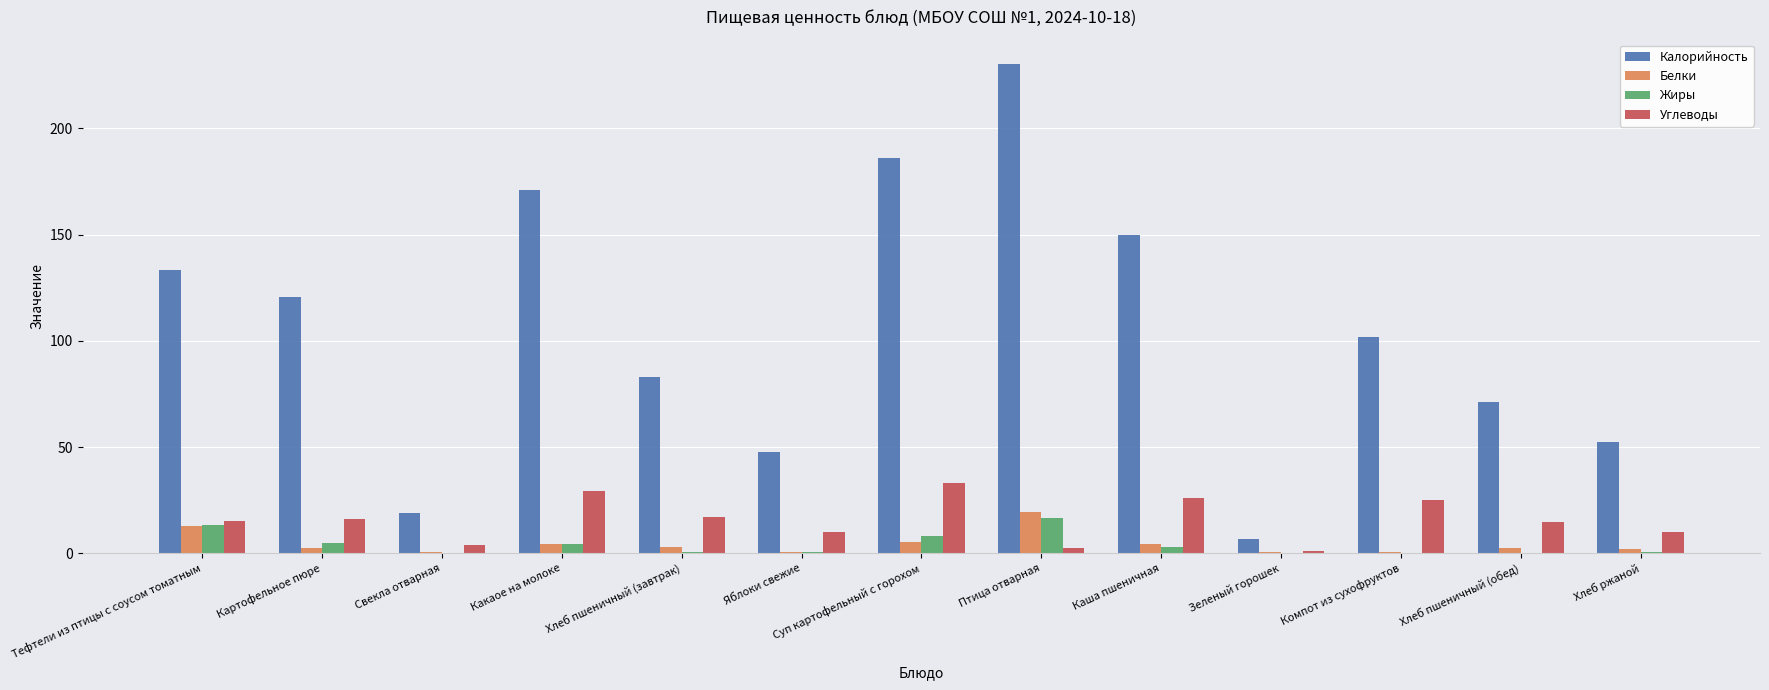

Is the value of Жиры at Хлеб пшеничный (завтрак) greater than the value of Калорийность at Каша пшеничная?

No